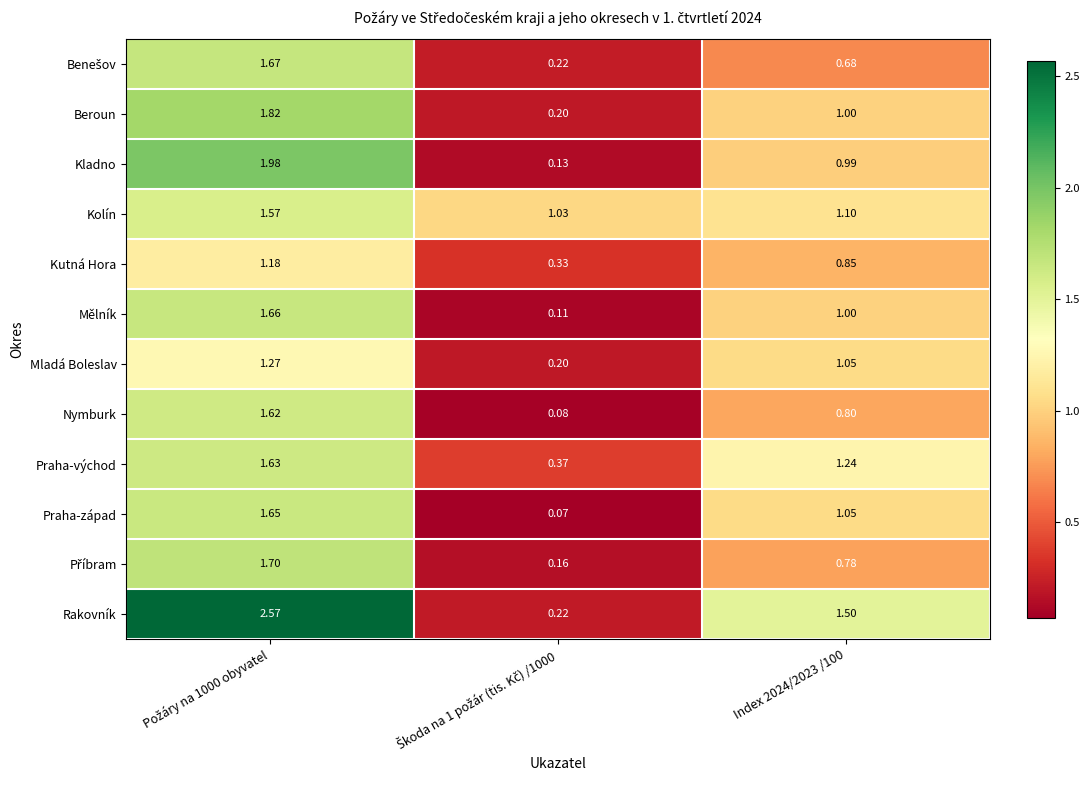

Which series has the widest spread of values?

Rakovník